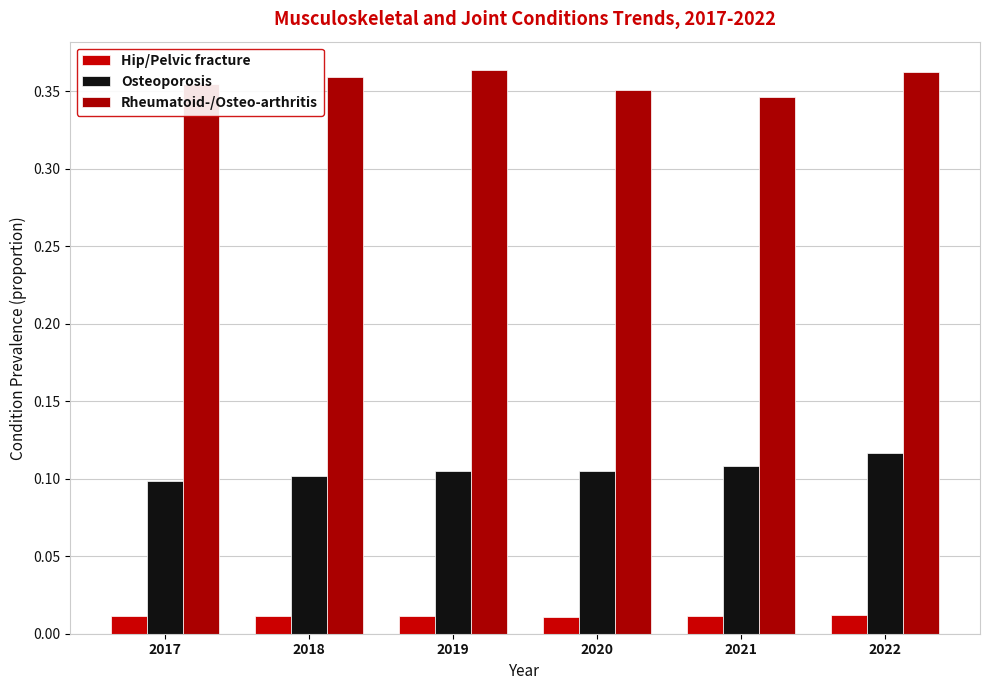

Count the Rheumatoid-/Osteo-arthritis values in the range 0 to 1.

6